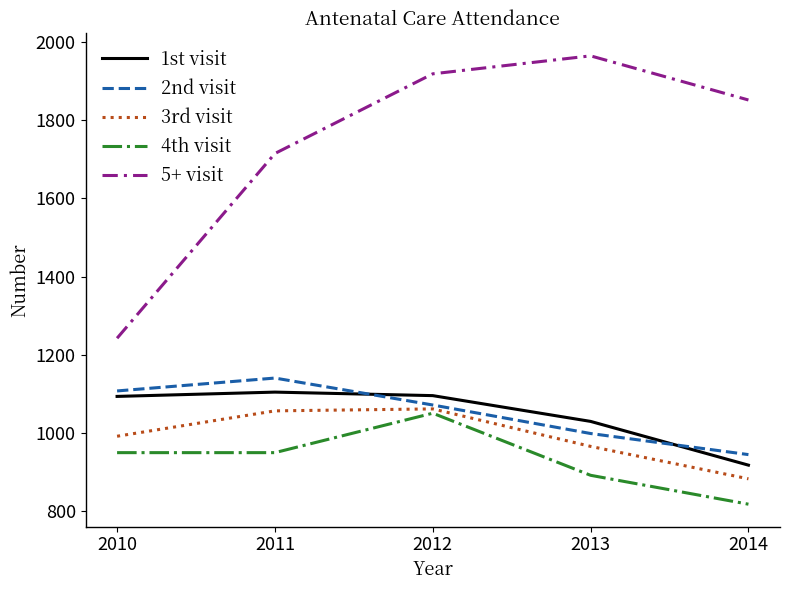

What is the lowest value of the 1st visit series?

917